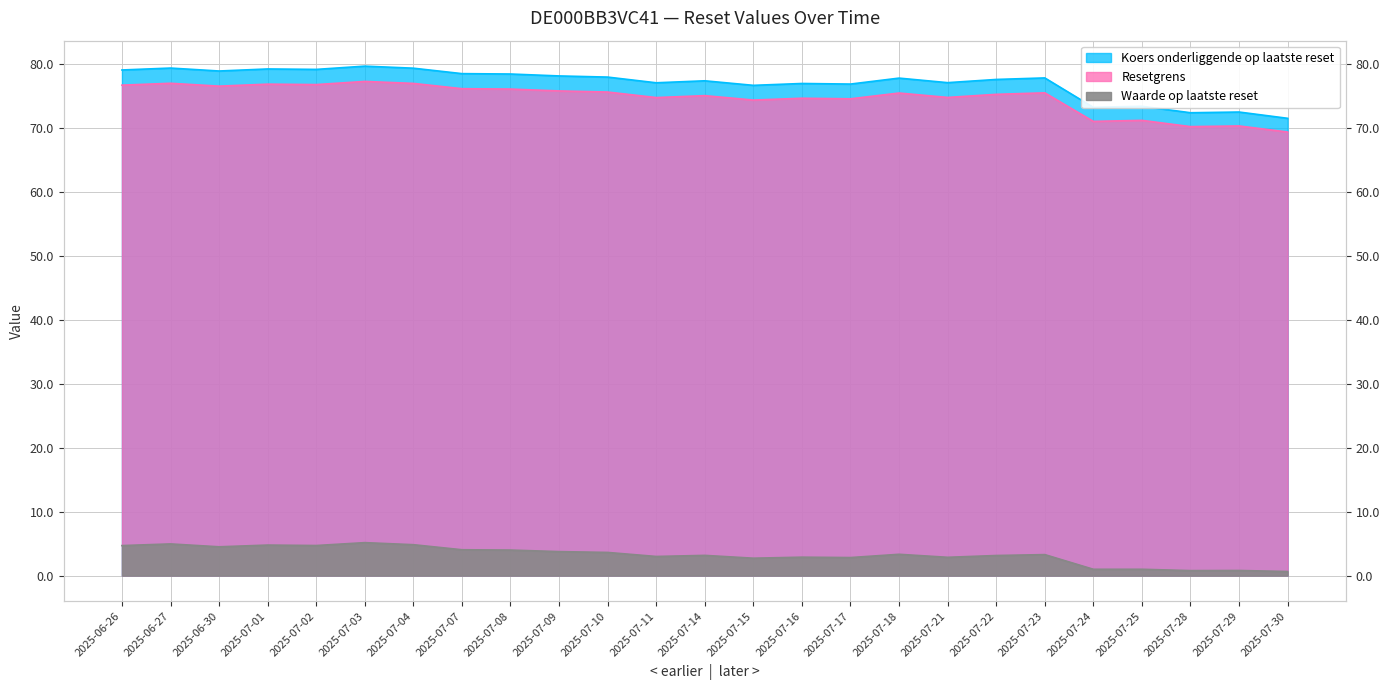

Is it true that Resetgrens equals 76.9 at 2025-06-27?

True